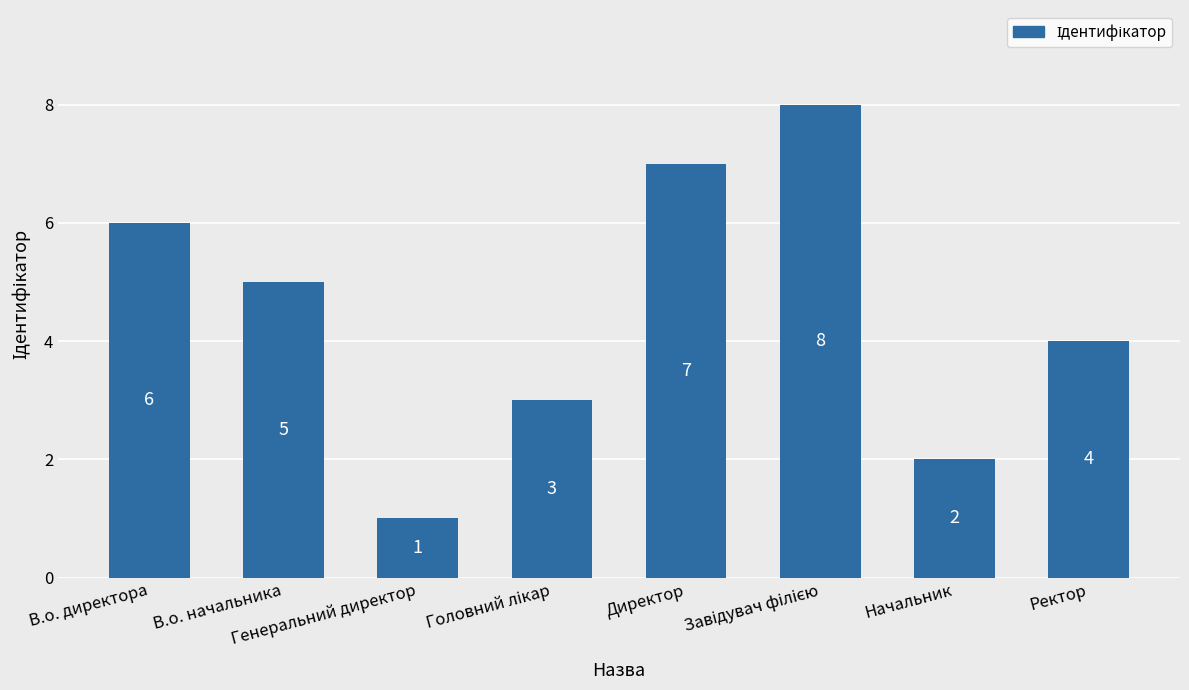

Where does the data first go above 5?

В.о. директора